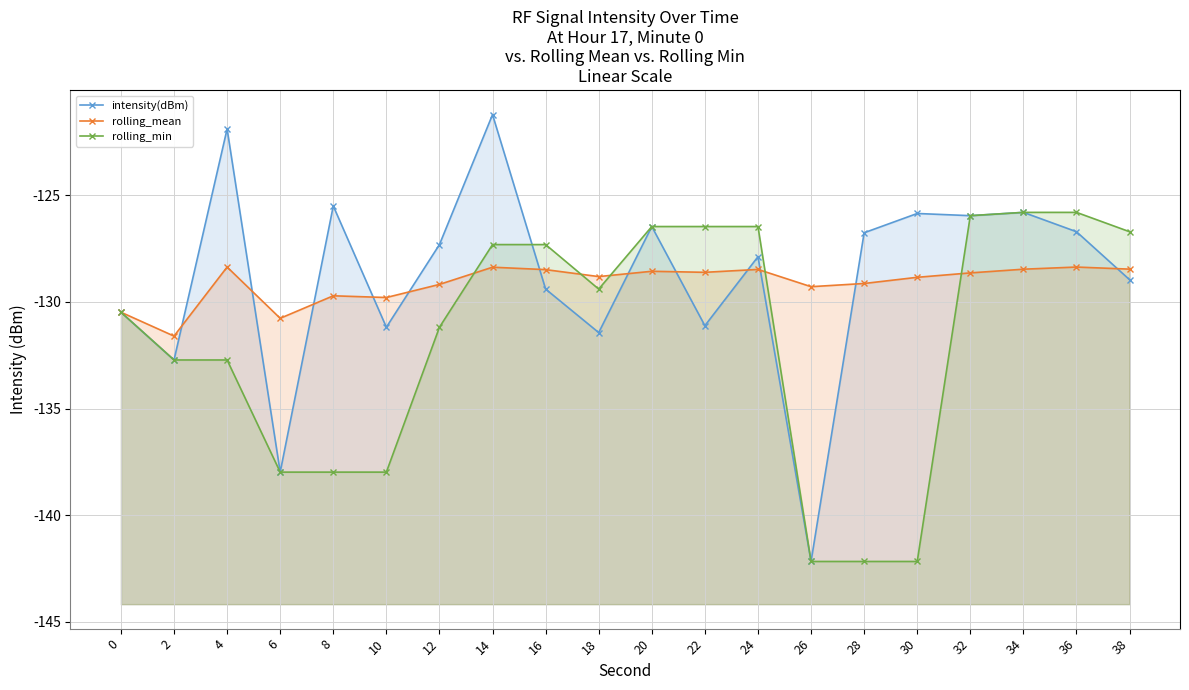

Is it true that intensity(dBm) equals -75.9 at 10?

False